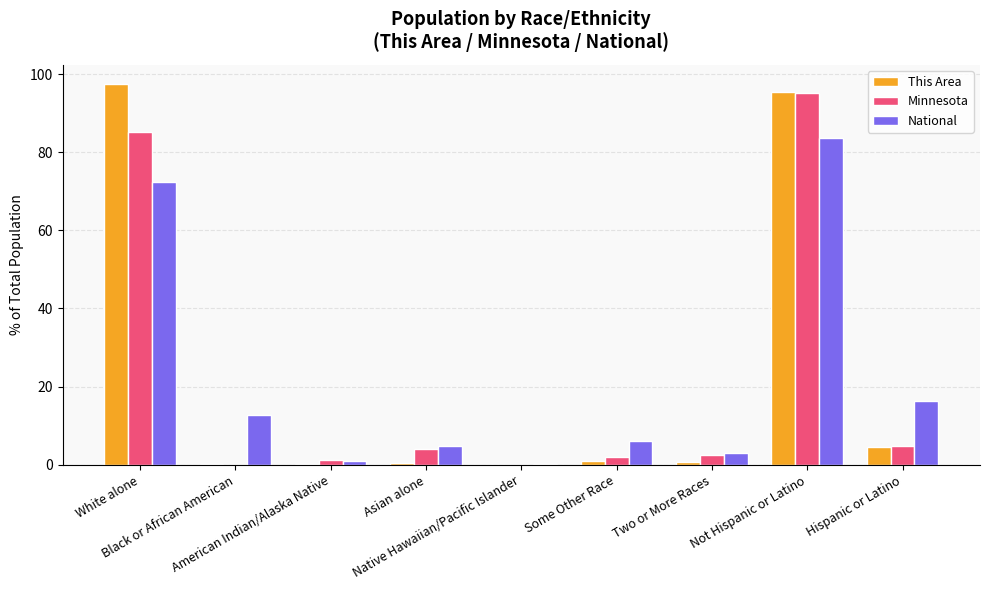

At which category is the sum across all series the highest?

Not Hispanic or Latino